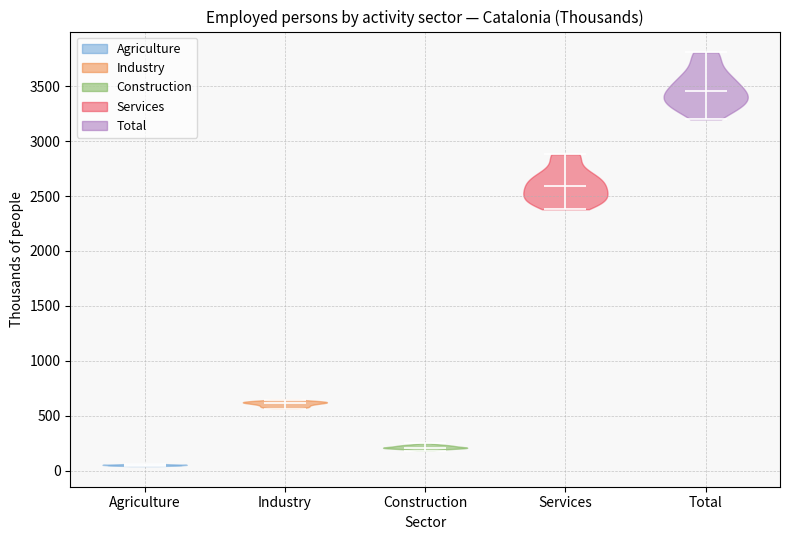

Reading left to right, read every violin against the y-axis: where its median line is, and the lowest and highest points it reaches. The values are not printed on the chart, so give them approximately, as read against the axis.

Agriculture: median line 50, lowest point 50, highest point 50
Industry: median line 600, lowest point 550, highest point 650
Construction: median line 200, lowest point 200, highest point 250
Services: median line 2600, lowest point 2400, highest point 2900
Total: median line 3450, lowest point 3200, highest point 3800